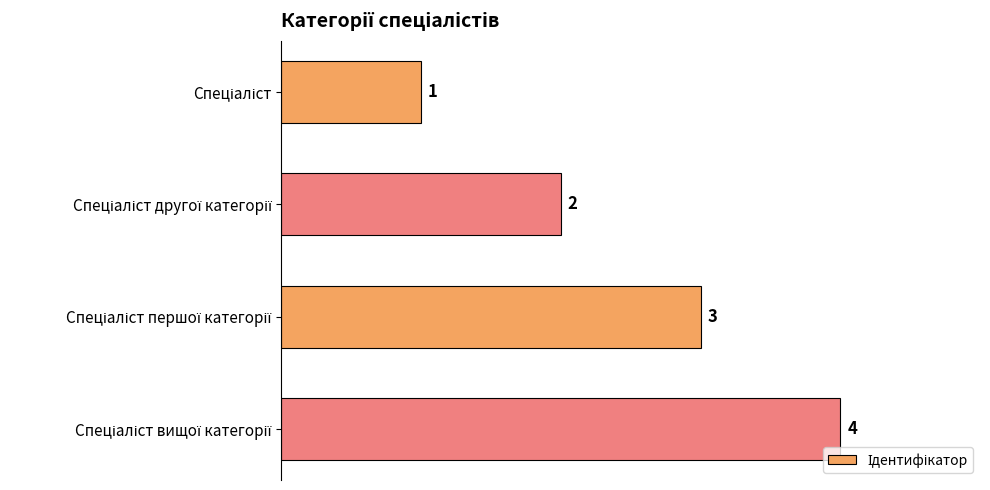

What is the difference between the maximum and minimum values?

3